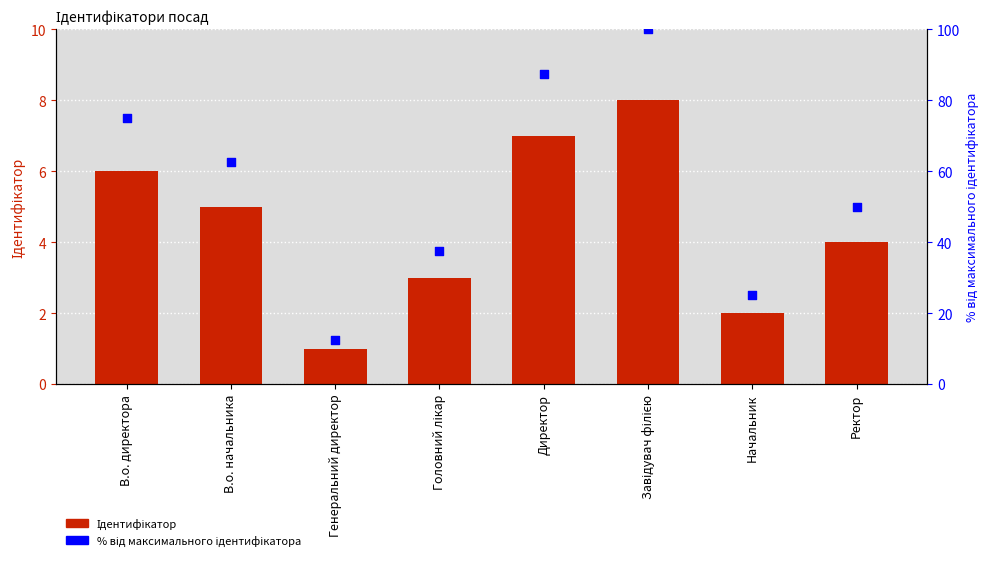

Which series reaches the maximum Y coordinate?

% від максимального ідентифікатора